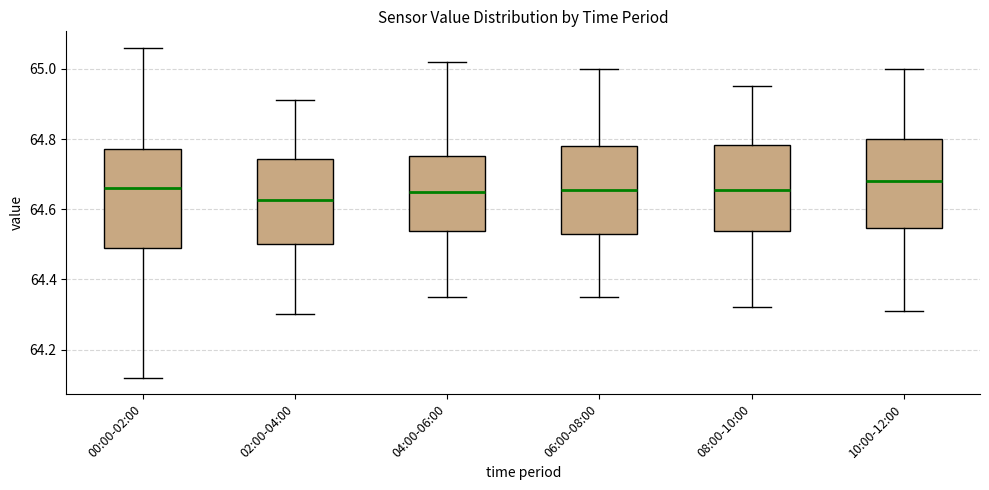

Which box's median line is the lowest?

02:00-04:00